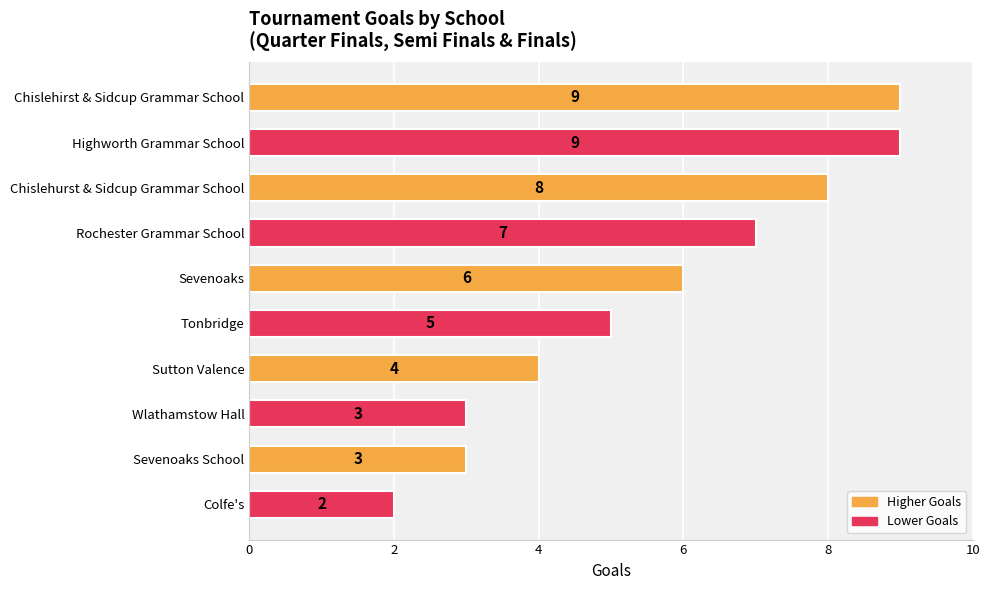

What position from the top is Highworth Grammar School?

2